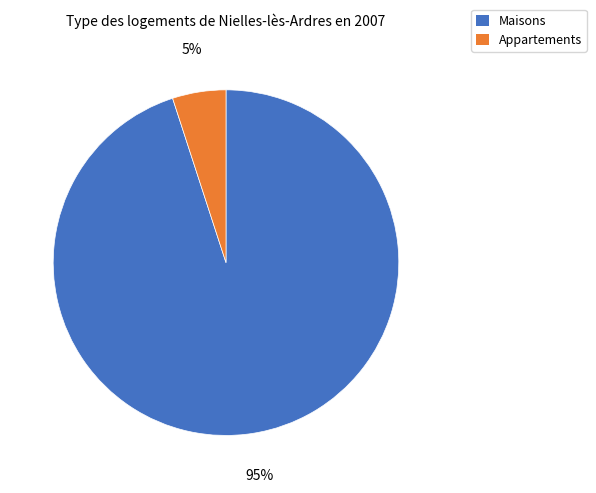

Is there any slice that represents more than half of the pie?

Yes